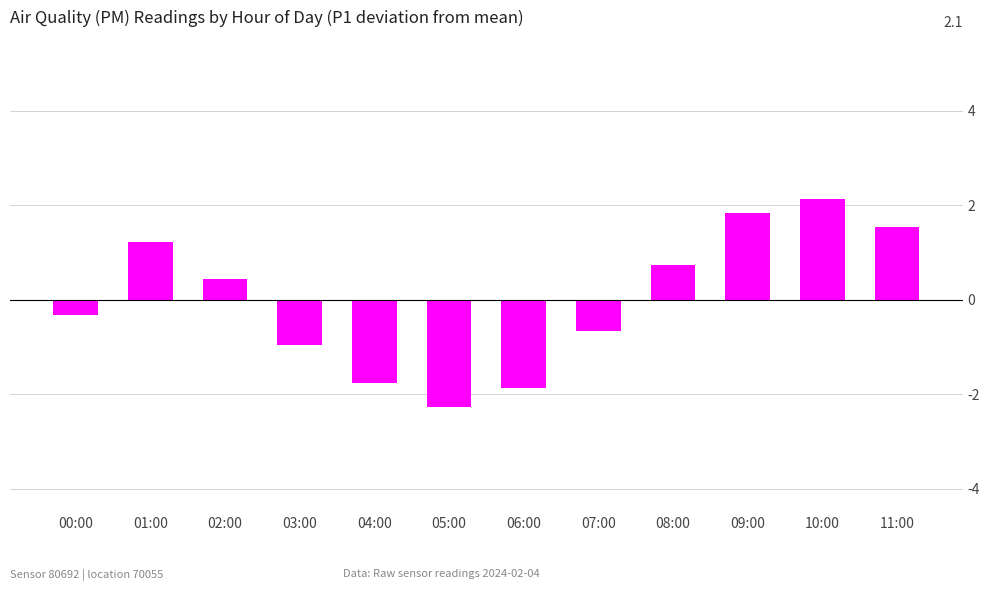

Is it true that the value at 11:00 is 0.7?

False